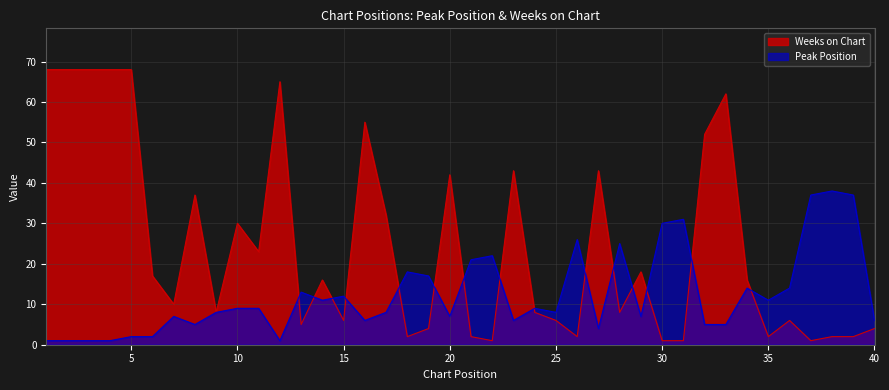

Reading left to right, what are all the values shown in this chart?

Peak Position: 1=1	2=1	3=1	4=1	5=2	6=2	7=7	8=5	9=8	10=9	11=9	12=1	13=13	14=11	15=12	16=6	17=8	18=18	19=17	20=7	21=21	22=22	23=6	24=9	25=8	26=26	27=4	28=25	29=7	30=30	31=31	32=5	33=5	34=14	35=11	36=14	37=37	38=38	39=37	40=6
Weeks on Chart: 1=68	2=68	3=68	4=68	5=68	6=17	7=10	8=37	9=8	10=30	11=23	12=65	13=5	14=16	15=6	16=55	17=32	18=2	19=4	20=42	21=2	22=1	23=43	24=8	25=6	26=2	27=43	28=8	29=18	30=1	31=1	32=52	33=62	34=16	35=2	36=6	37=1	38=2	39=2	40=4